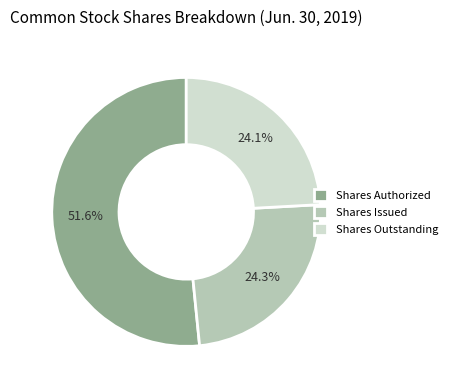

The Shares Issued slice represents 24% of the pie. True or false?

True